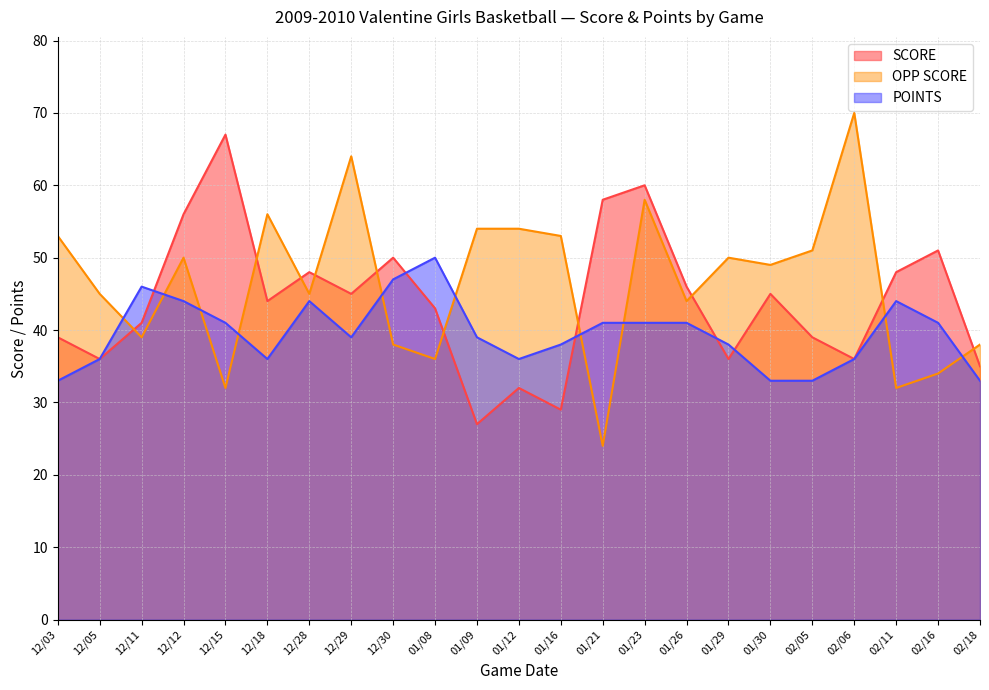

What is the label of the 3rd point from the right?

02/11